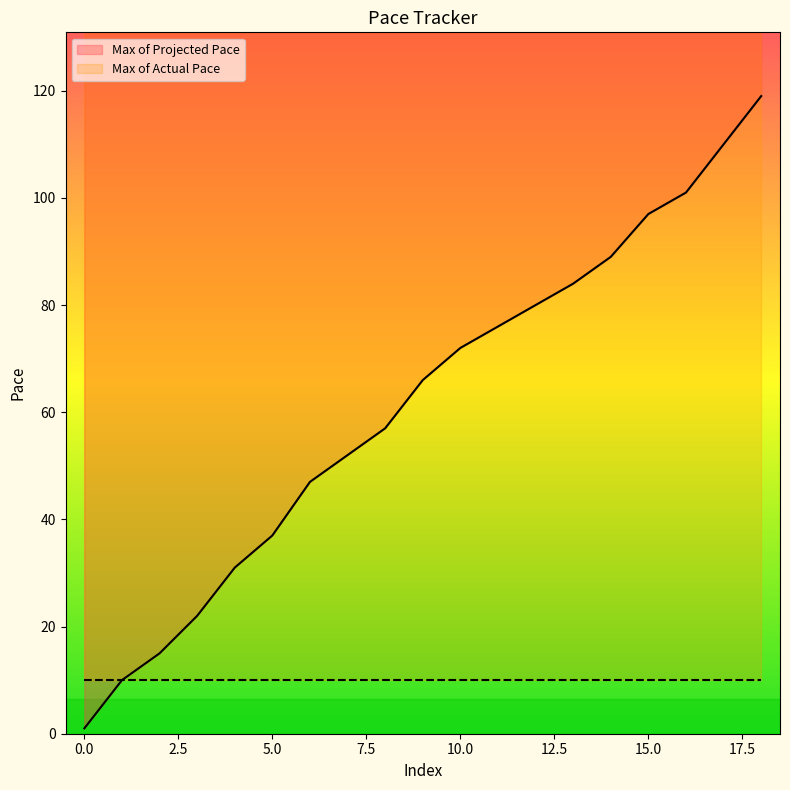

Reading left to right, extract all data points from this chart.

1	10	15	22	31	37	47	52	57	66	72	76	80	84	89	97	101	110	119